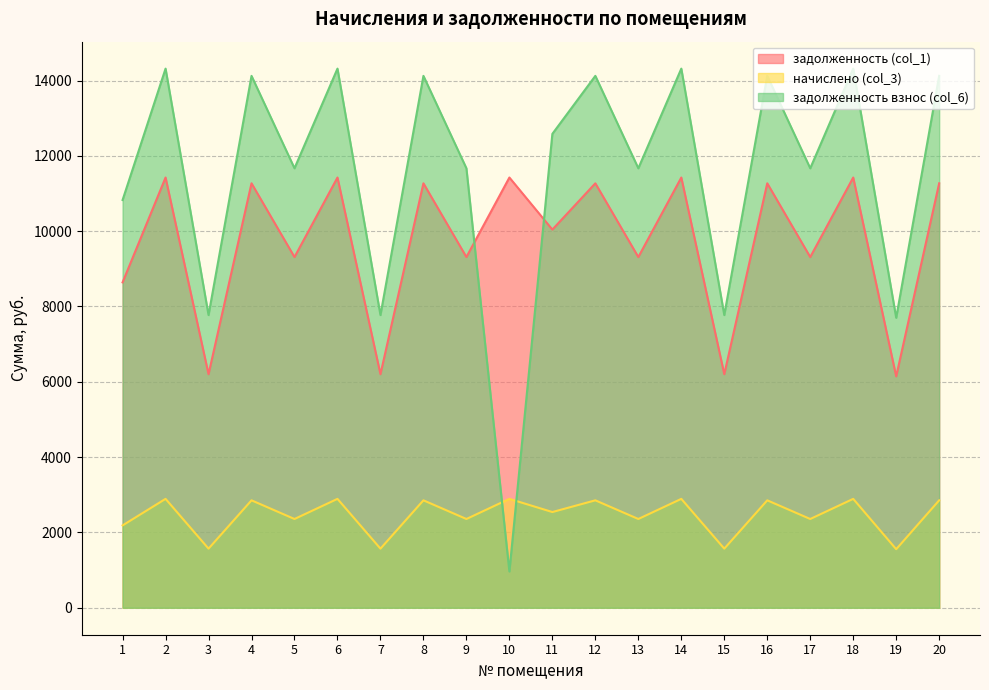

What value does the задолженность взнос (col_6) series have at 3?

7771.4